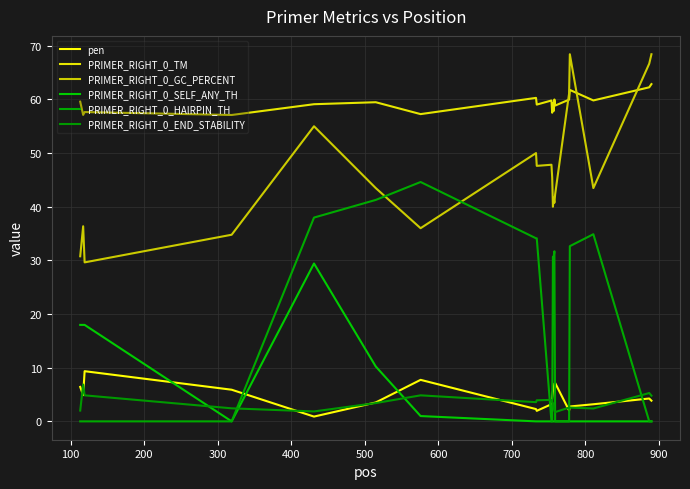

Does the chart display data point markers on the line(s)?

No